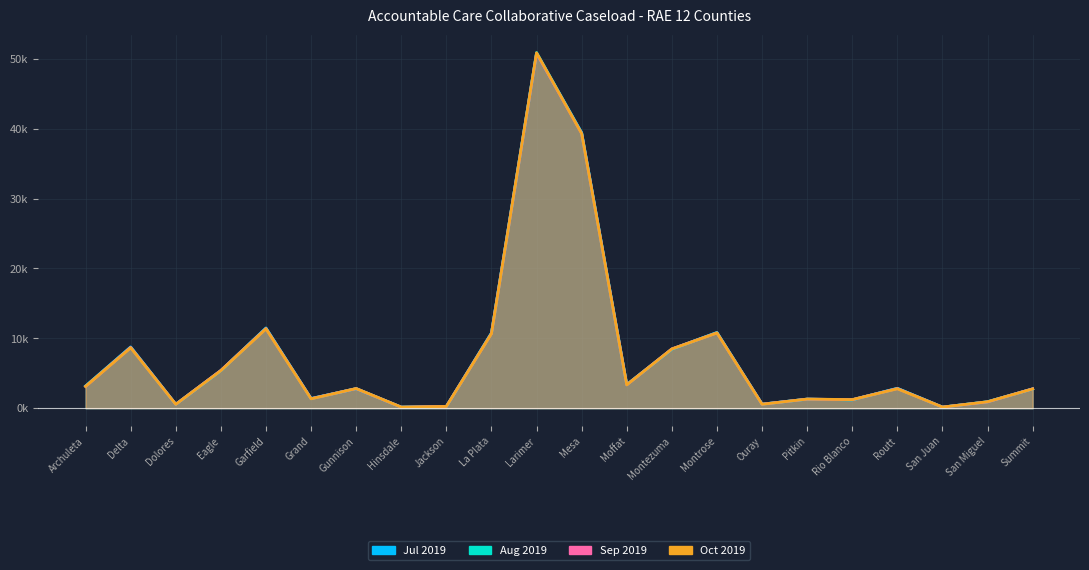

How many data points in Aug 2019 are above 2?

13